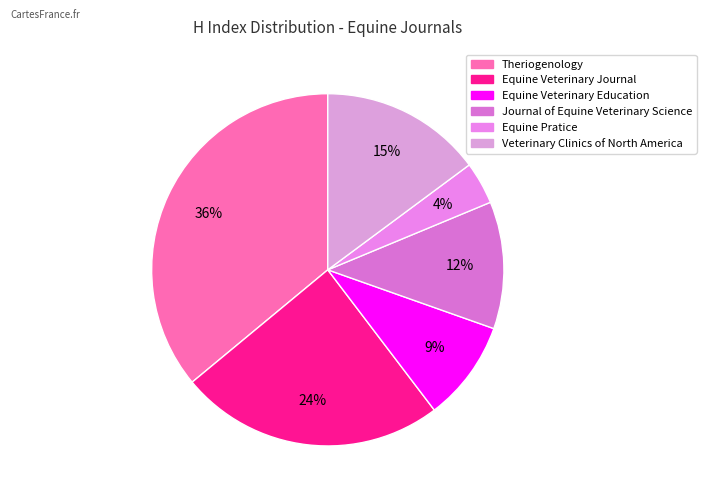

To the nearest percent, what is the average slice percentage?

17%